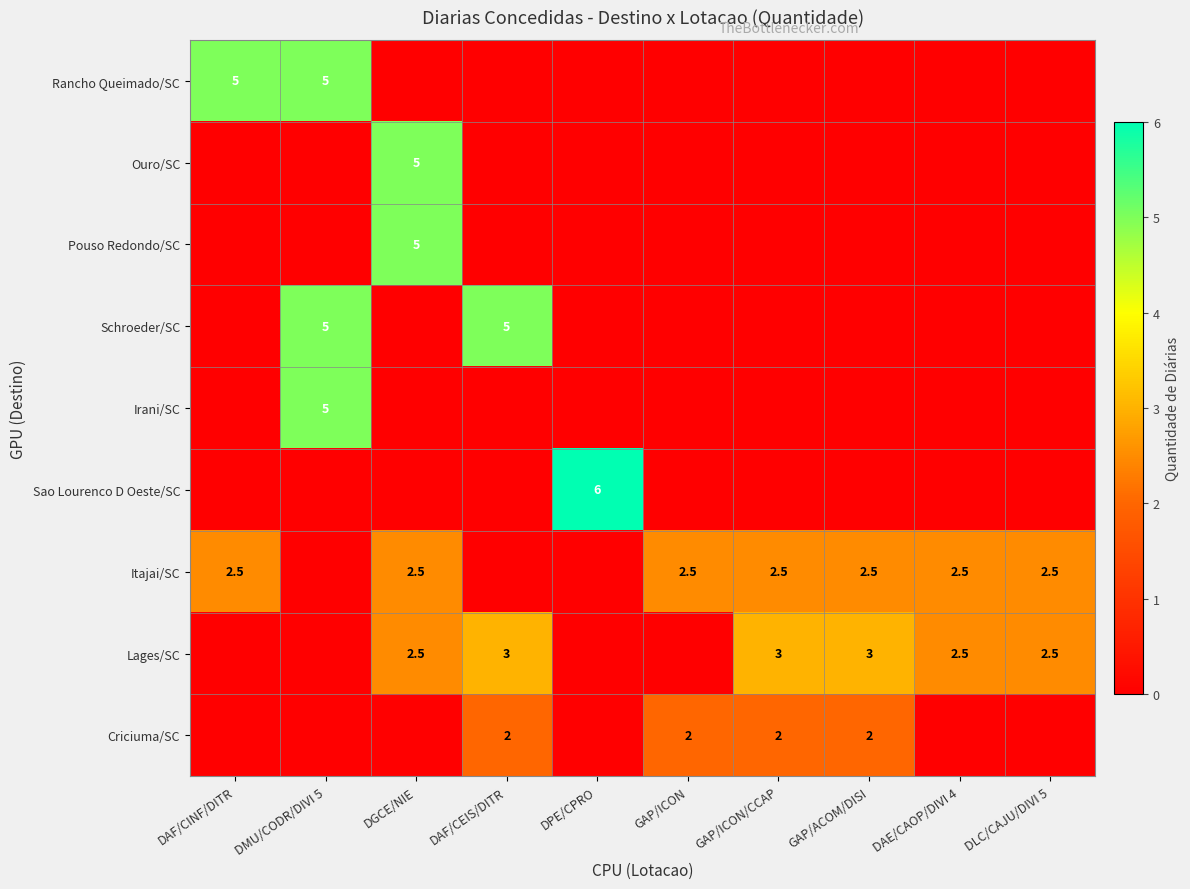

The Criciuma/SC series shows 2.0 at DAF/CEIS/DITR. True or false?

True